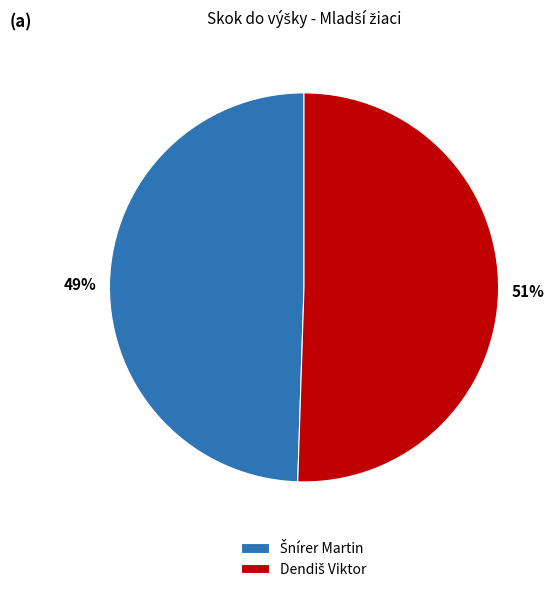

What is the smallest slice in the pie chart?

Šnírer Martin